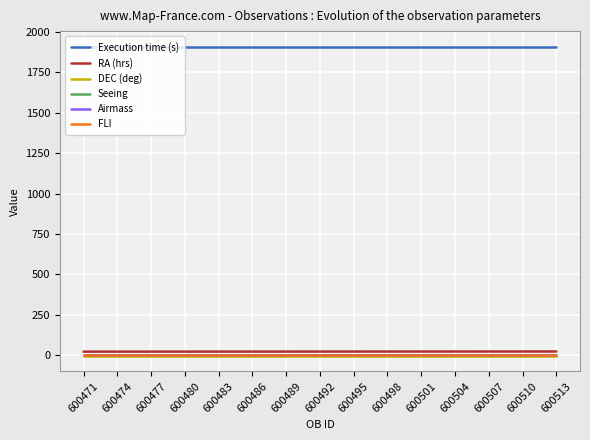

Is it true that Seeing equals 1.4 at 600471?

True